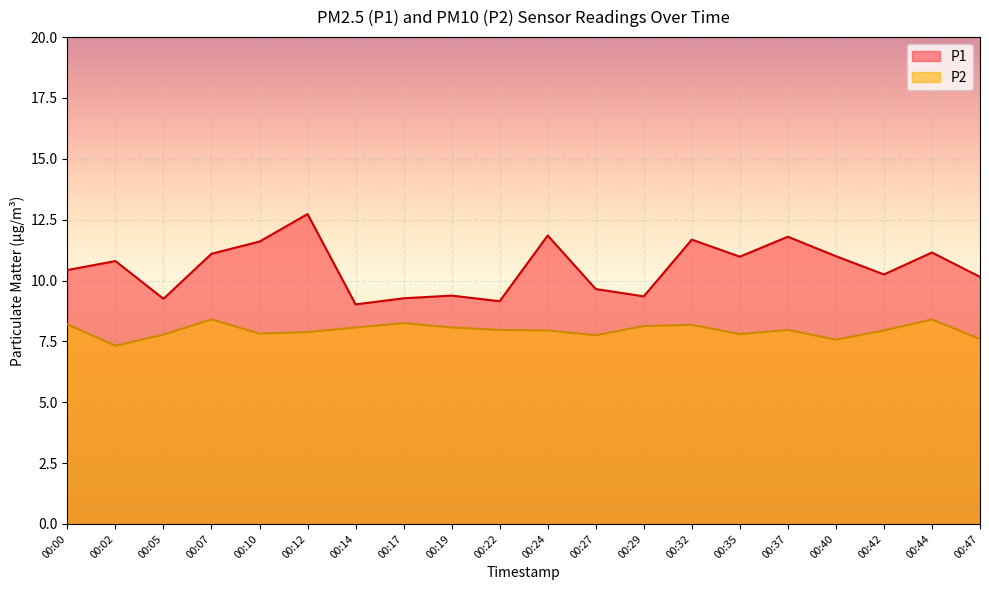

At how many categories does at least one series exceed 7?

20